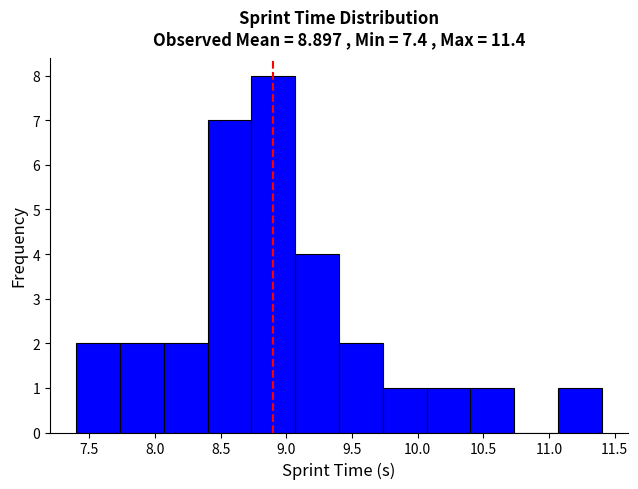

Reading left to right, list every bar in this chart as the range it spans on the x-axis followed by its height. Neither the bar edges nor the heights are printed on the chart, so give them approximately, as read against the axes.

7.40 to 7.75: 2
7.75 to 8.05: 2
8.05 to 8.40: 2
8.40 to 8.75: 7
8.75 to 9.05: 8
9.05 to 9.40: 4
9.40 to 9.75: 2
9.75 to 10.05: 1
10.05 to 10.40: 1
10.40 to 10.75: 1
10.75 to 11.05: 0
11.05 to 11.40: 1